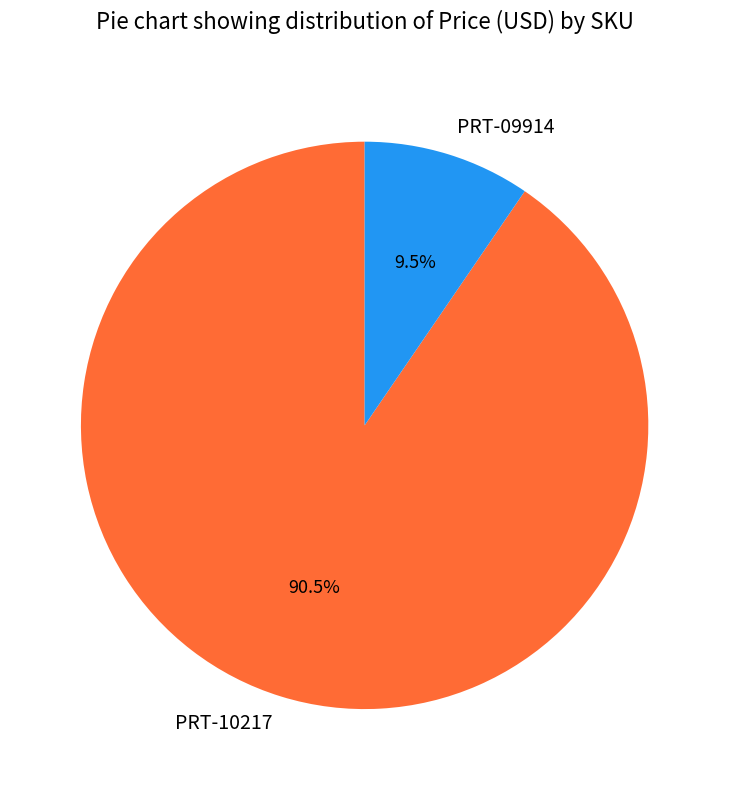

How much of the chart is everything except PRT-10217?

9.5%